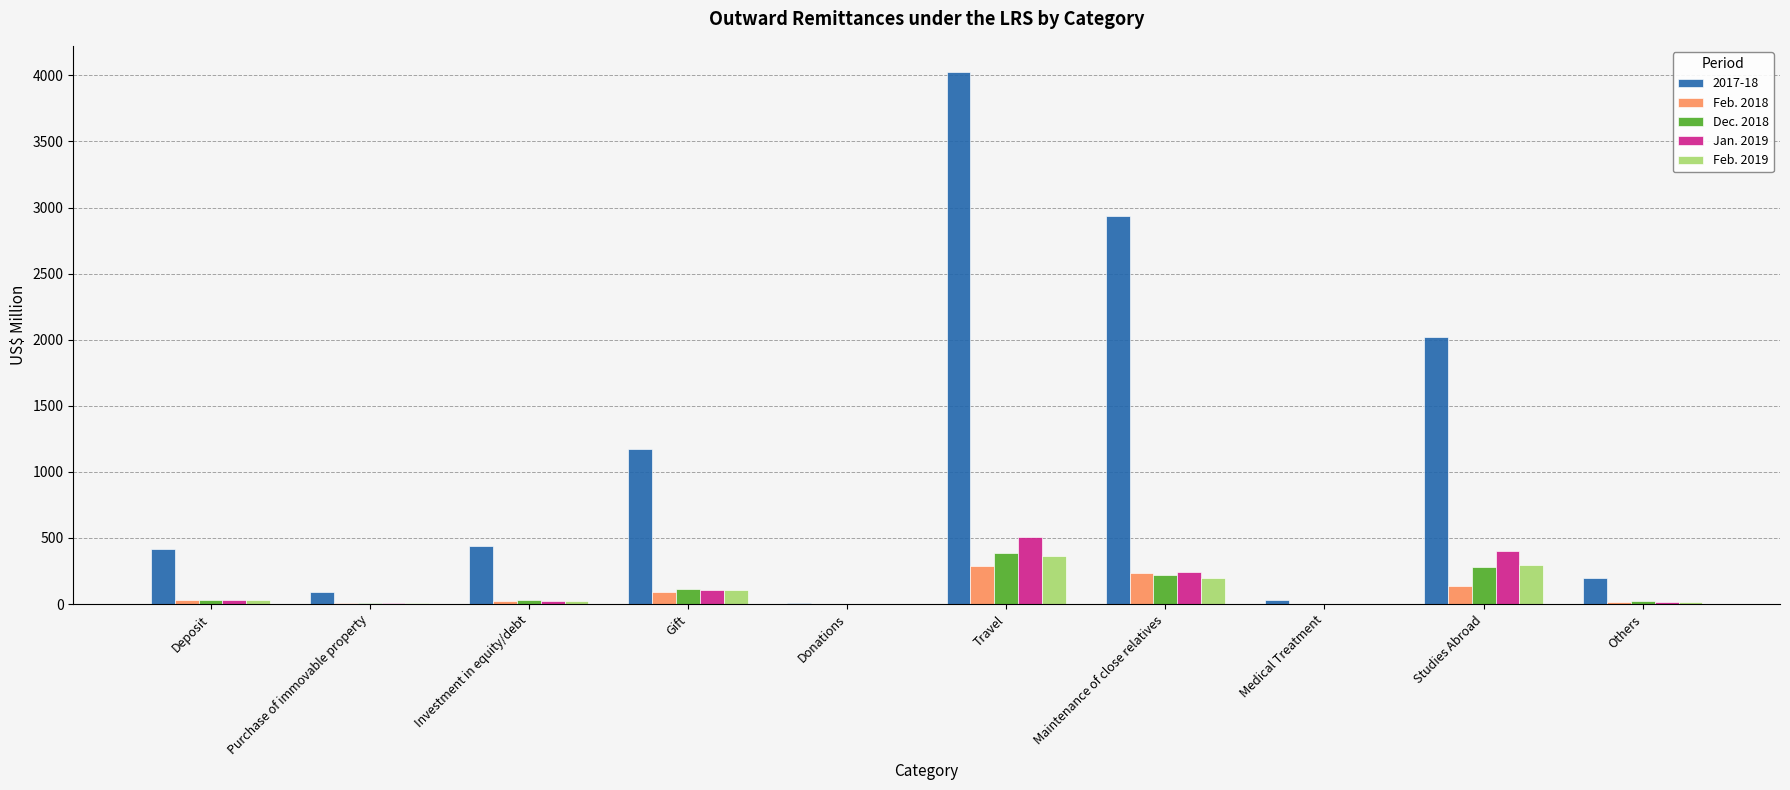

Is the value of Feb. 2018 at Medical Treatment greater than the value of 2017-18 at Maintenance of close relatives?

No